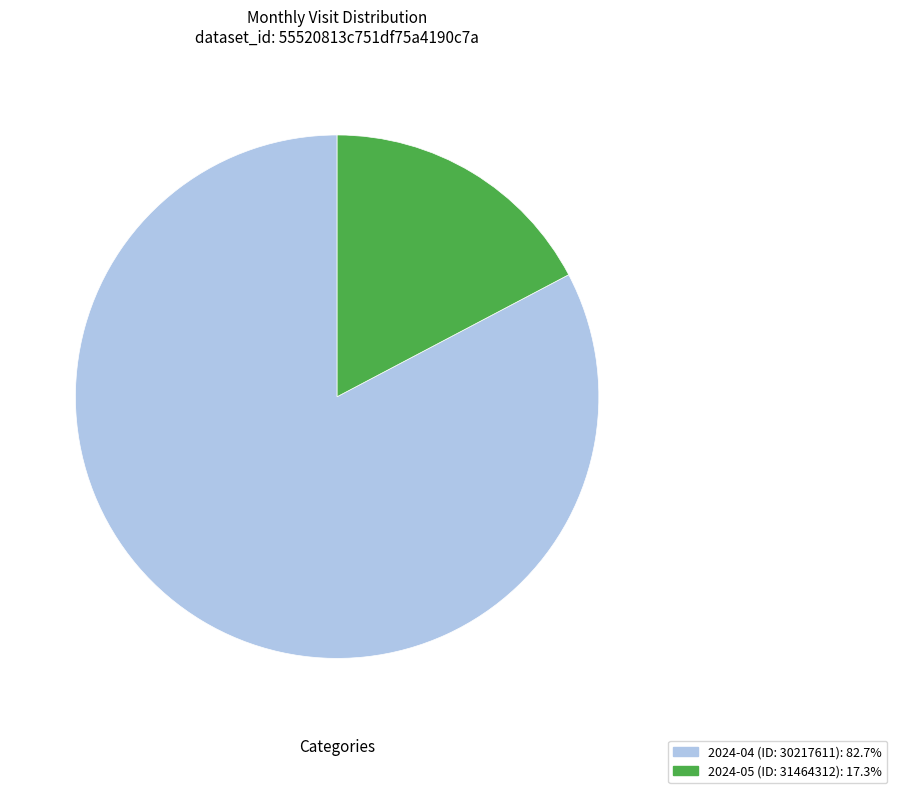

Which slice represents more than half of the pie?

2024-04 (ID: 30217611)